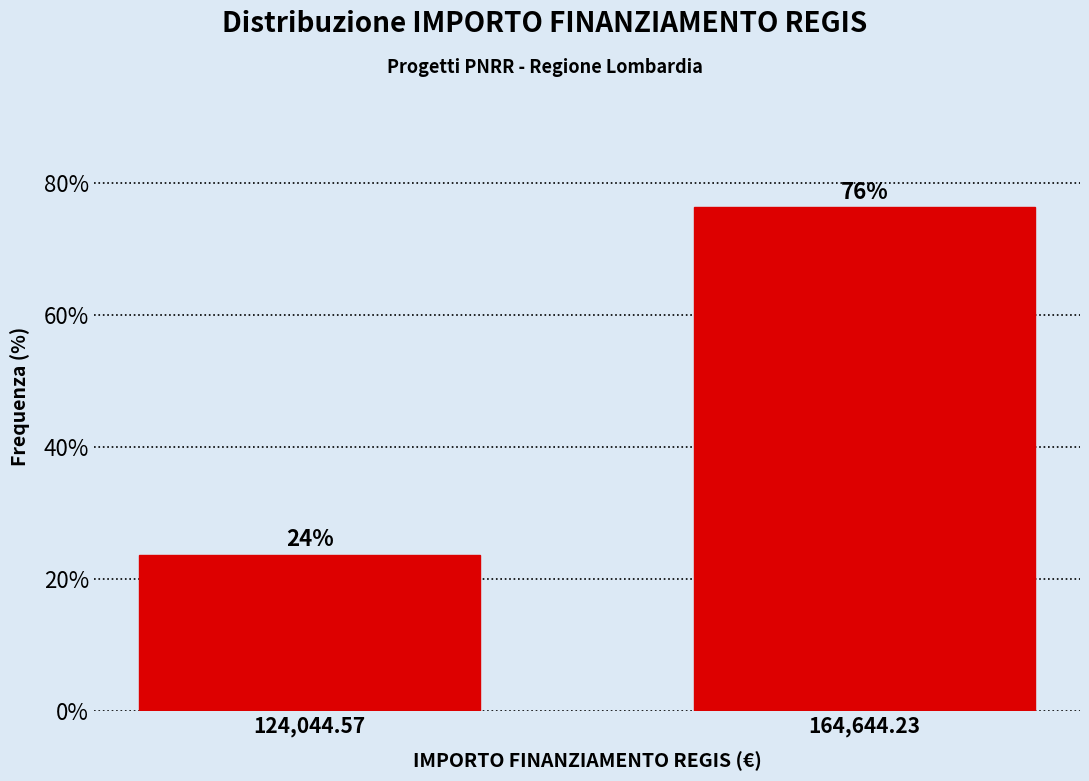

What is the smallest value displayed?

23.7